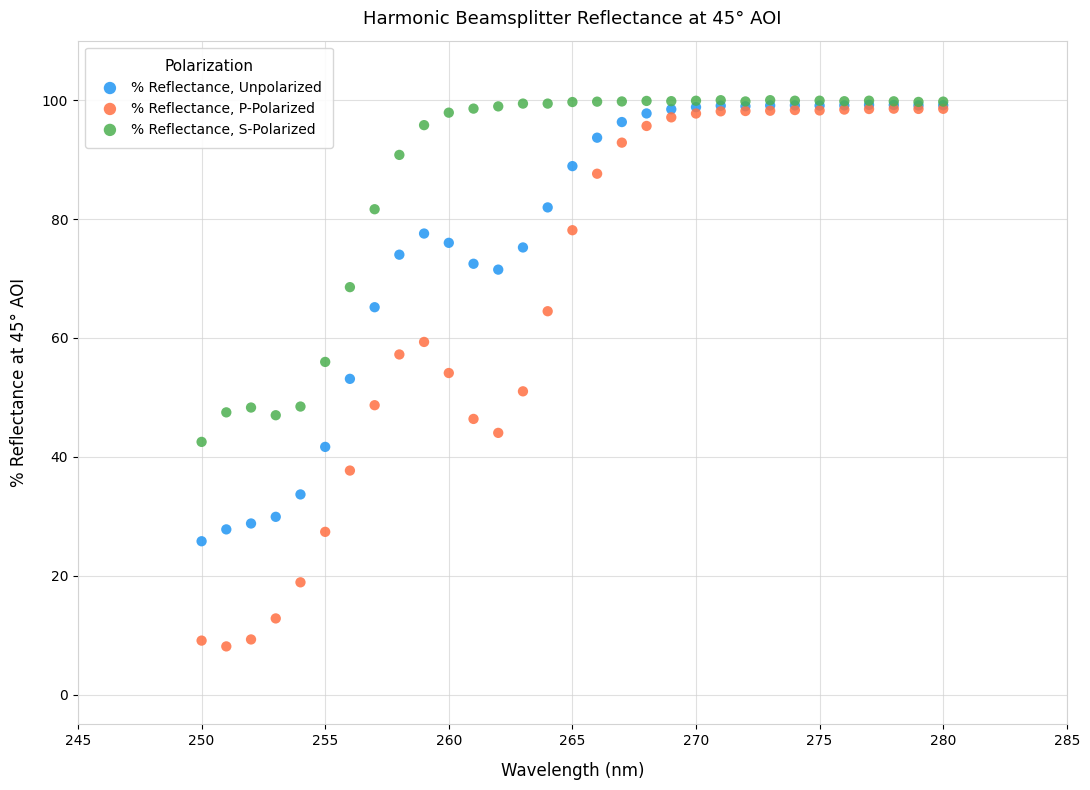

What are all the series names shown in the legend?

% Reflectance, Unpolarized, % Reflectance, P-Polarized, % Reflectance, S-Polarized